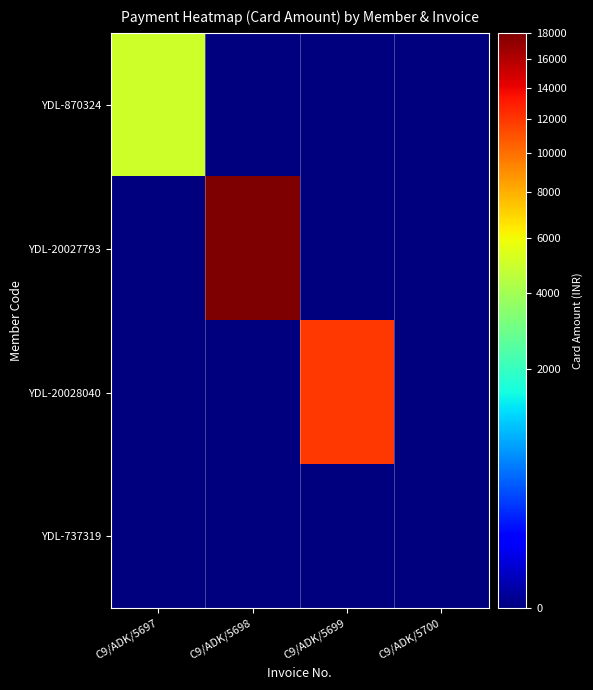

Which category has the highest value across all series?

C9/ADK/5698